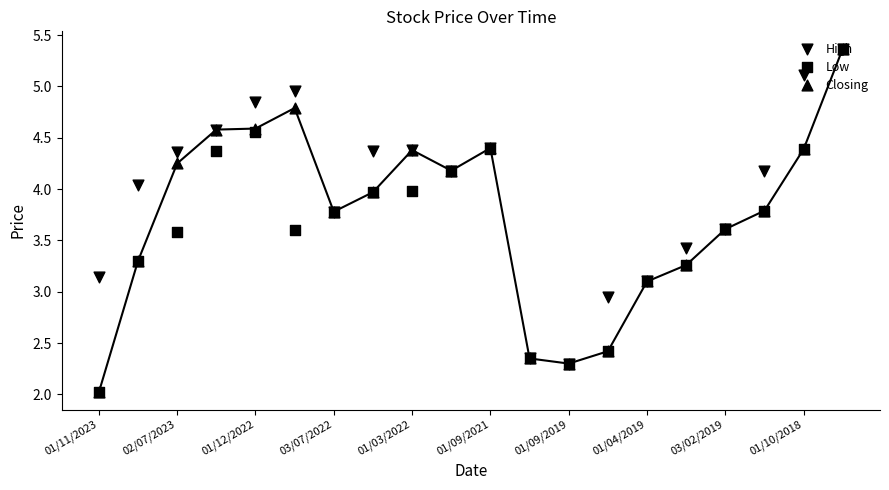

Which series has the widest spread of Y values?

Low